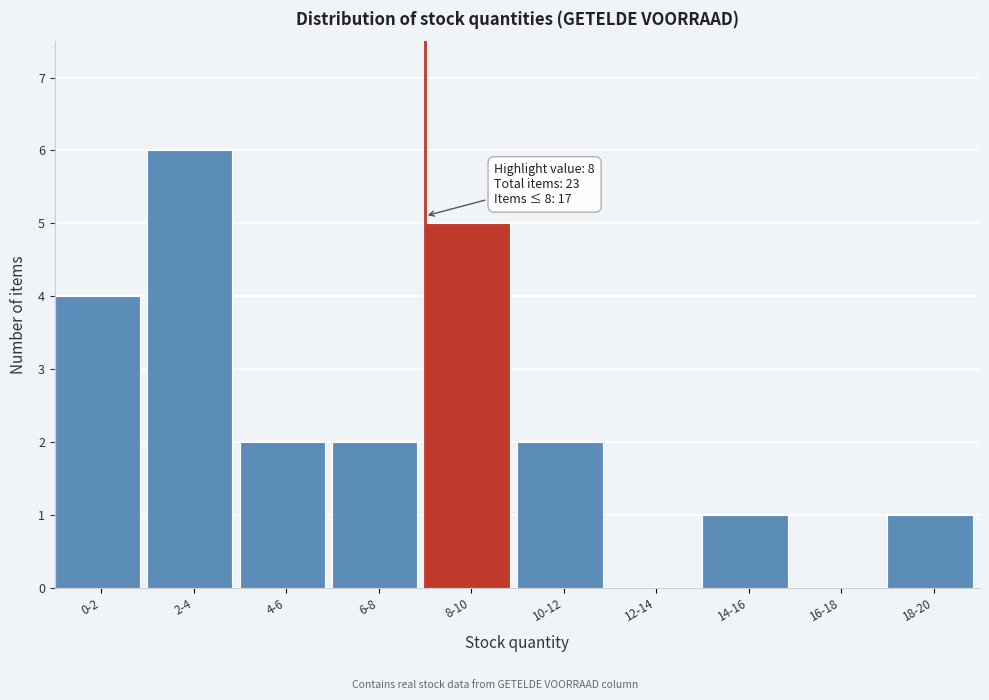

Reading right to left, what are all the values shown in this chart?

18-20=1	16-18=0	14-16=1	12-14=0	10-12=2	8-10=5	6-8=2	4-6=2	2-4=6	0-2=4